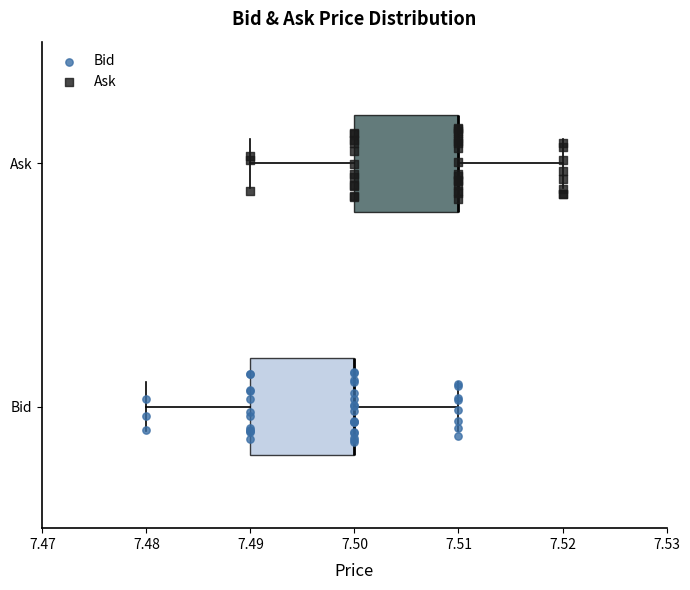

Reading bottom to top, read every box against the x-axis: the position of its median line, the range the box covers, and the ends of its whiskers. The values are not printed on the chart, so give them approximately, as read against the axis.

Bid: median 7.50 (drawn on the box's right edge), box 7.49 to 7.50, whiskers 7.48 to 7.51
Ask: median 7.51 (drawn on the box's right edge), box 7.50 to 7.51, whiskers 7.49 to 7.52